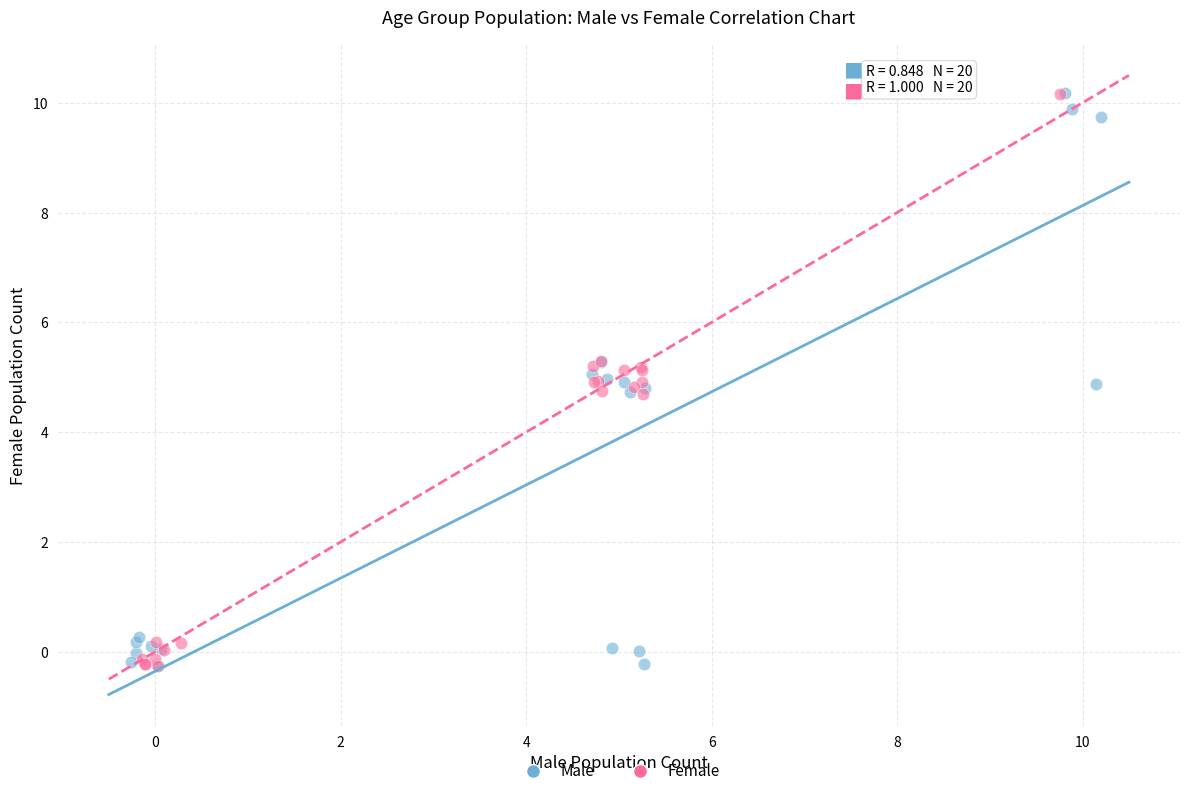

What are all the series names shown in the legend?

Male, Female